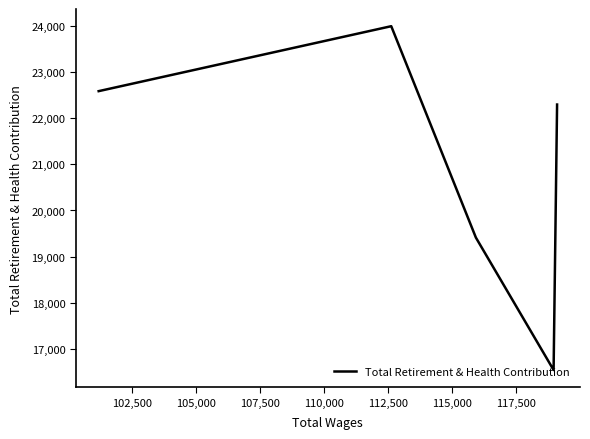

What is the average value?

20968